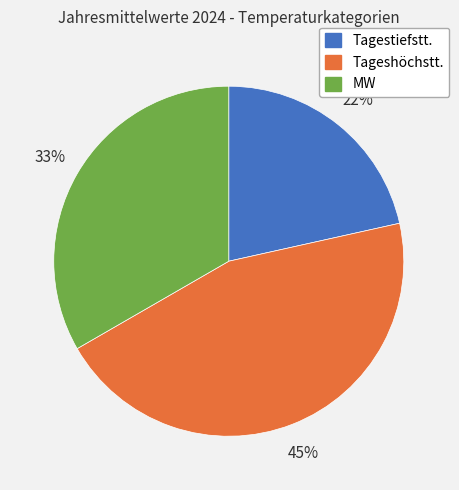

Which slice is the smallest?

Tagestiefstt.